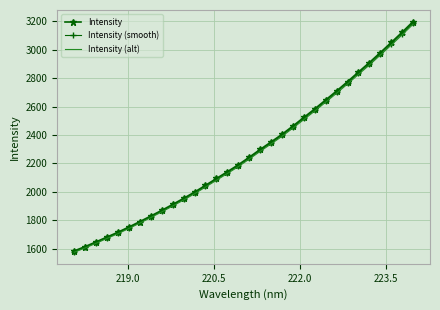

Which series has the largest range (max minus min)?

Intensity